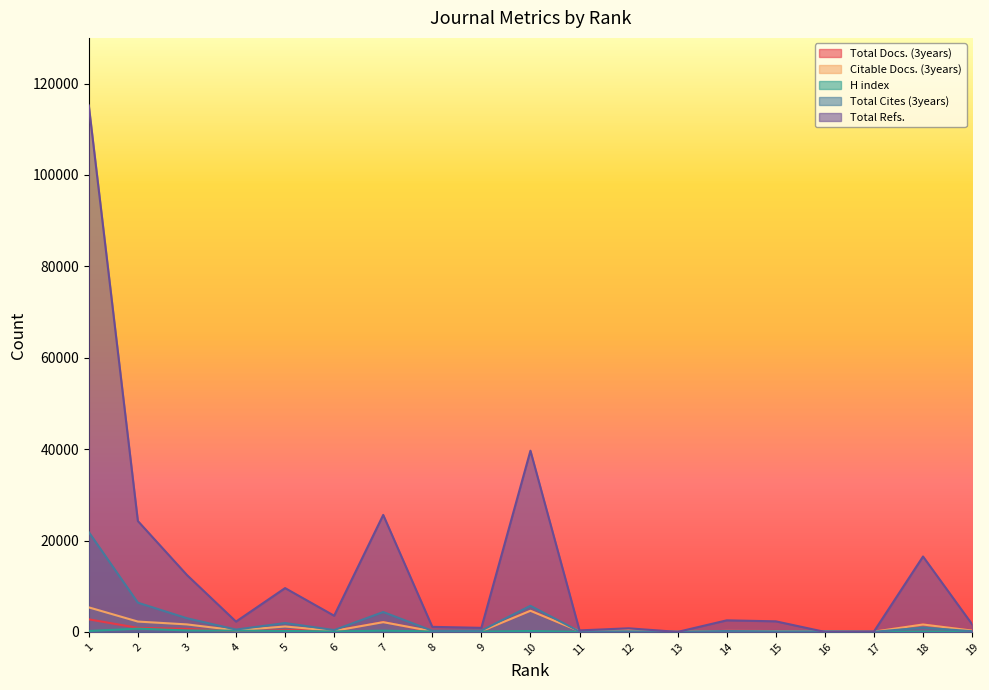

At how many categories does at least one series exceed 72283?

1